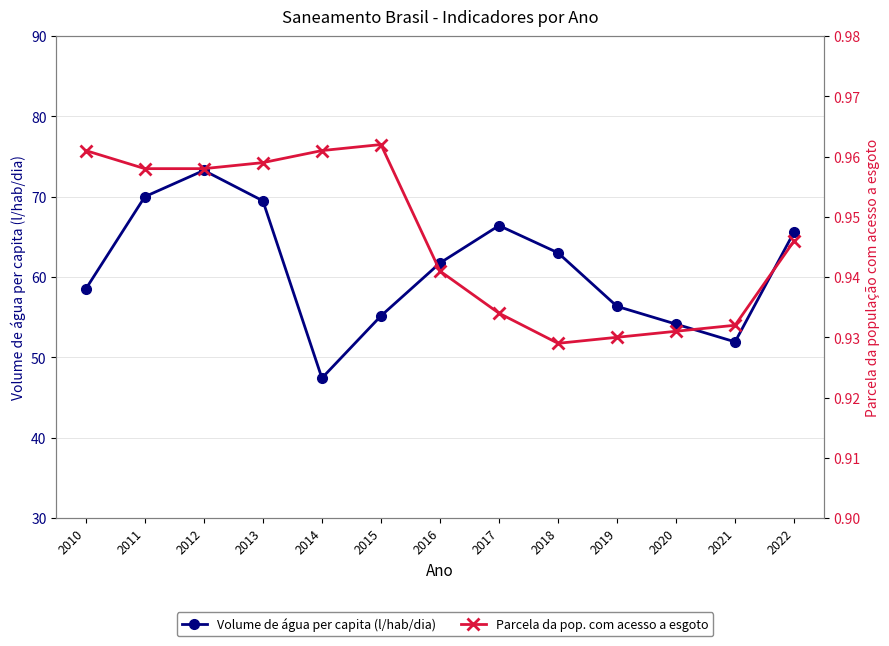

Rank the series by their maximum value, from lowest to highest.

Parcela da pop. com acesso a esgoto, Volume de água per capita (l/hab/dia)